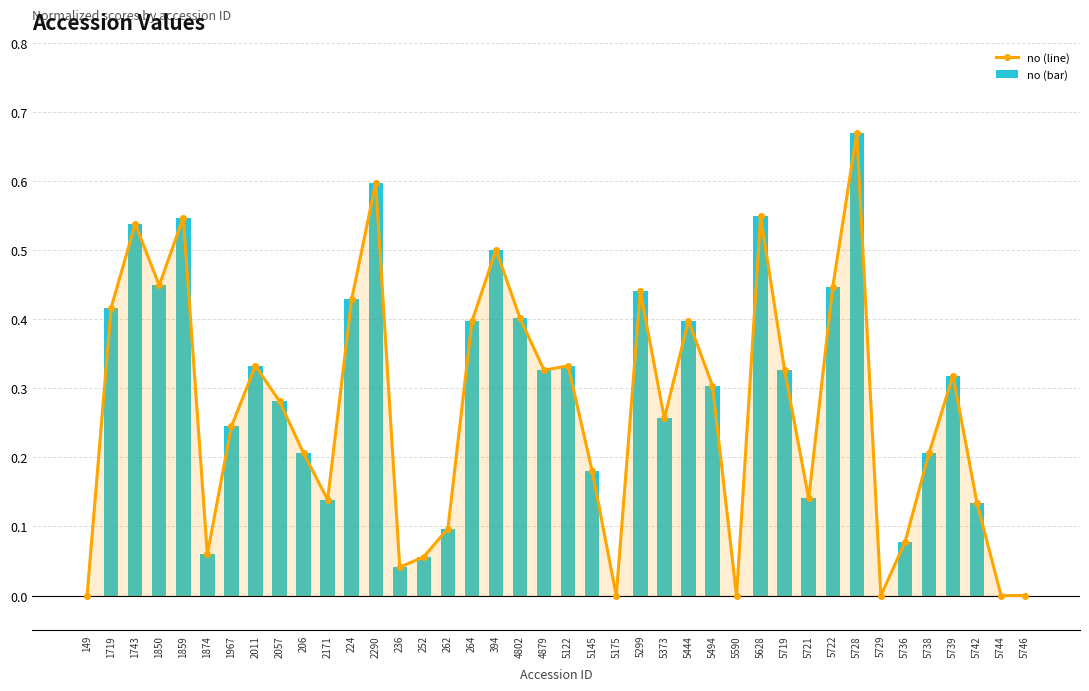

True or false: no (line) has a value of -0.4 at 5590.

False